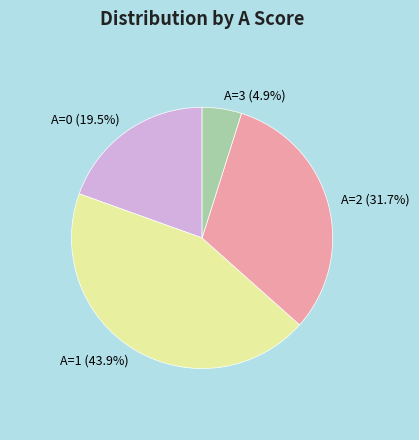

What is the ratio of the value at A=0 to the value at A=2?

0.6